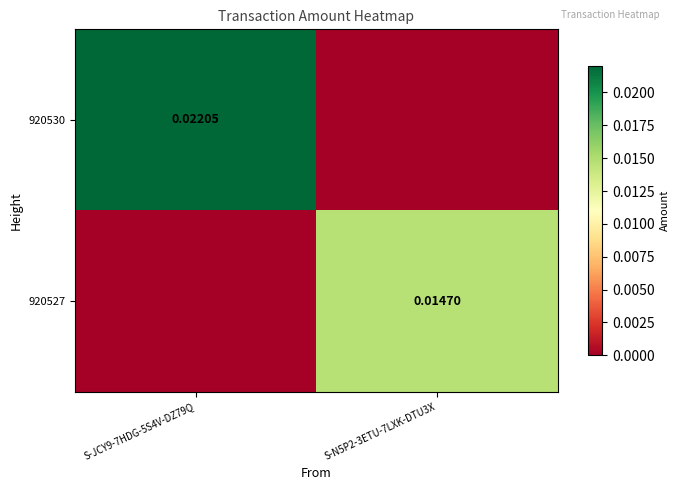

Is the value of 920527 at S-N5P2-3ETU-7LXK-DTU3X greater than the value of 920530 at S-JCY9-7HDG-5S4V-DZ79Q?

No